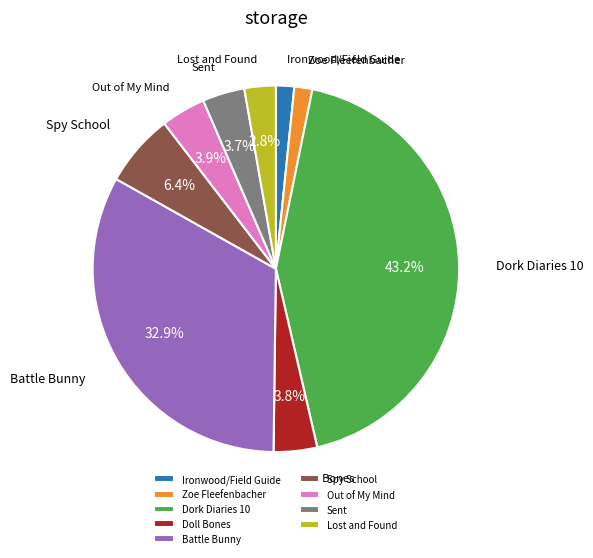

What is the largest slice in the pie chart?

Dork Diaries 10